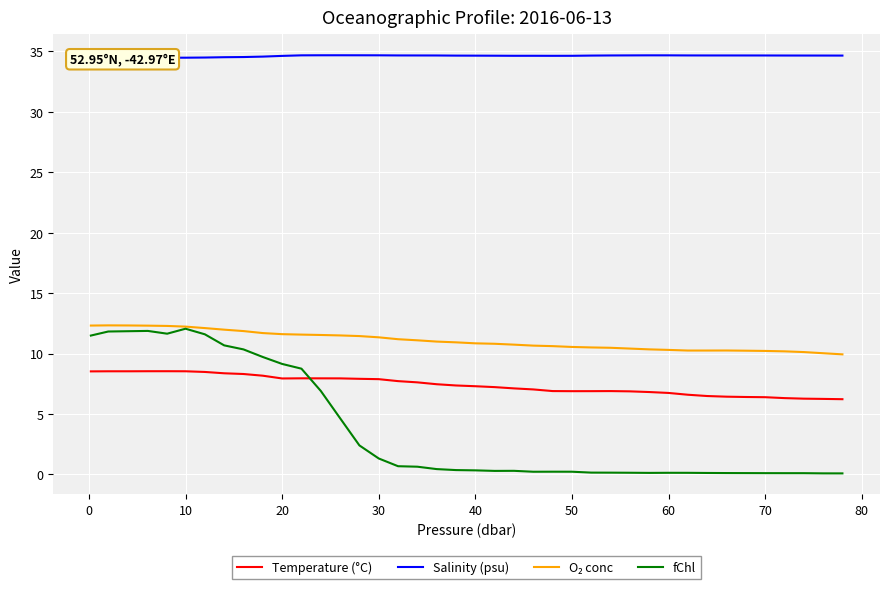

Rank the series at 20 from highest to lowest value.

Salinity (psu), O₂ conc, fChl, Temperature (°C)